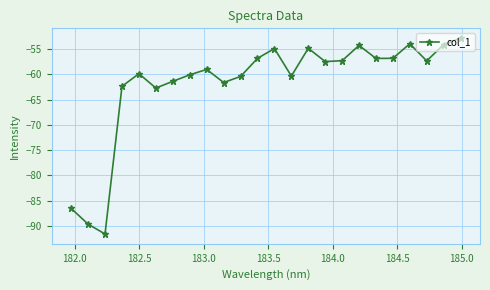

What is the value of the 22nd point from the left?

-57.4